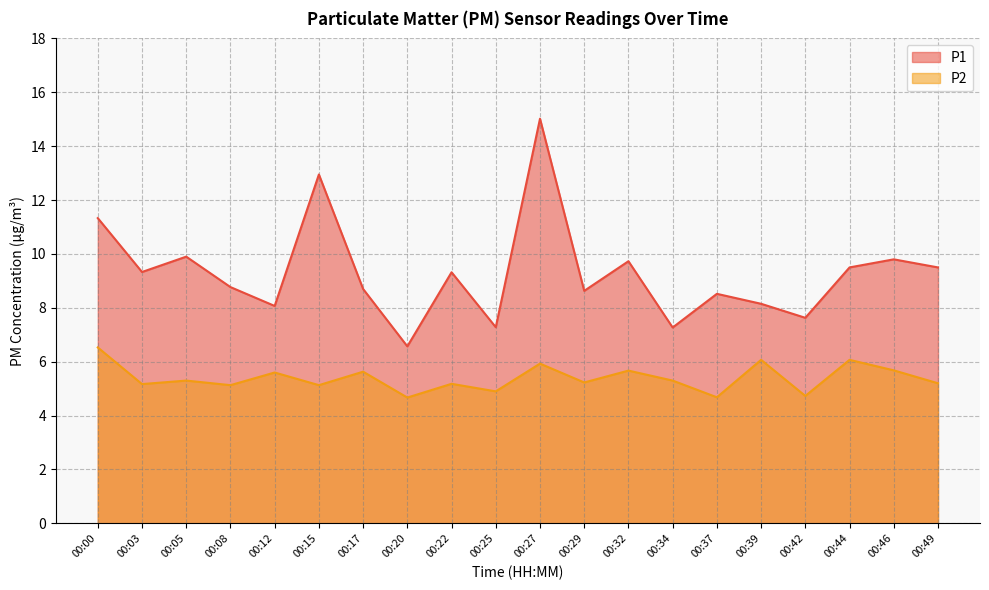

Rank the series by their maximum value, from lowest to highest.

P2, P1